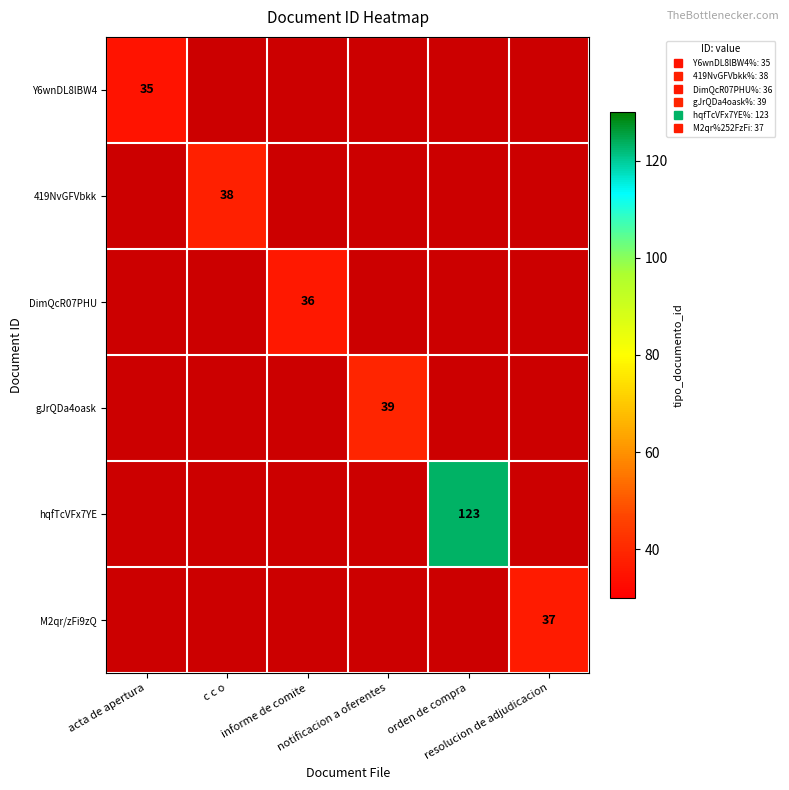

Count the number of categories in the chart.

6